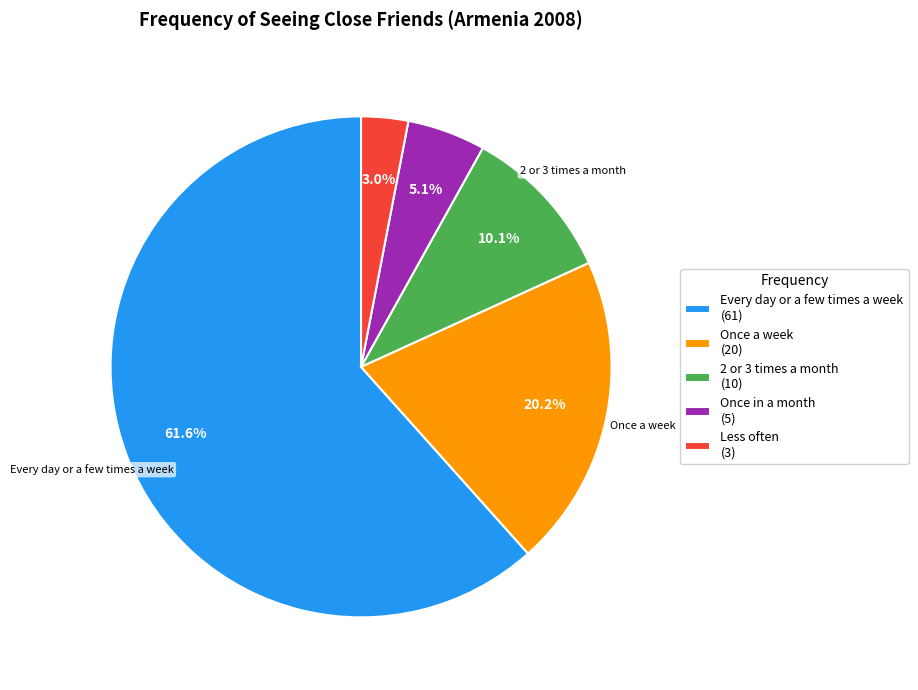

Rank the categories by value from lowest to highest.

Less often (3), Once in a month (5), 2 or 3 times a month (10), Once a week (20), Every day or a few times a week (61)